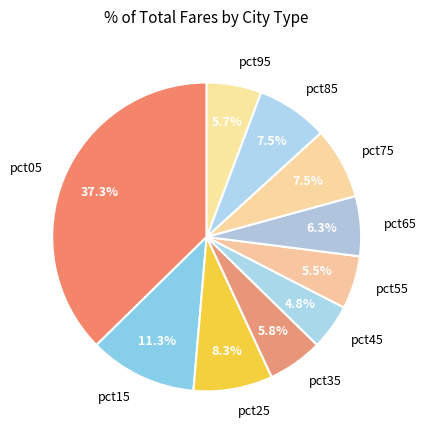

To the nearest percent, what percentage of the pie is pct05?

37%